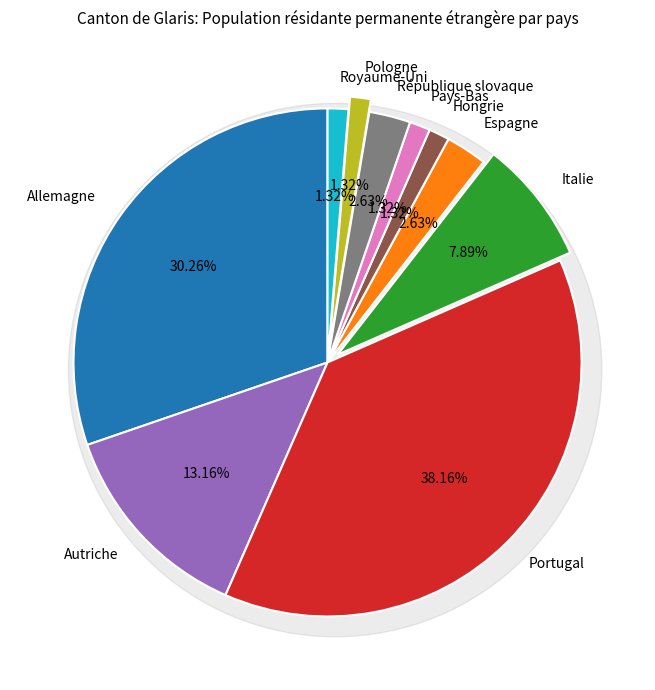

To the nearest percent, what portion does République slovaque represent?

3%